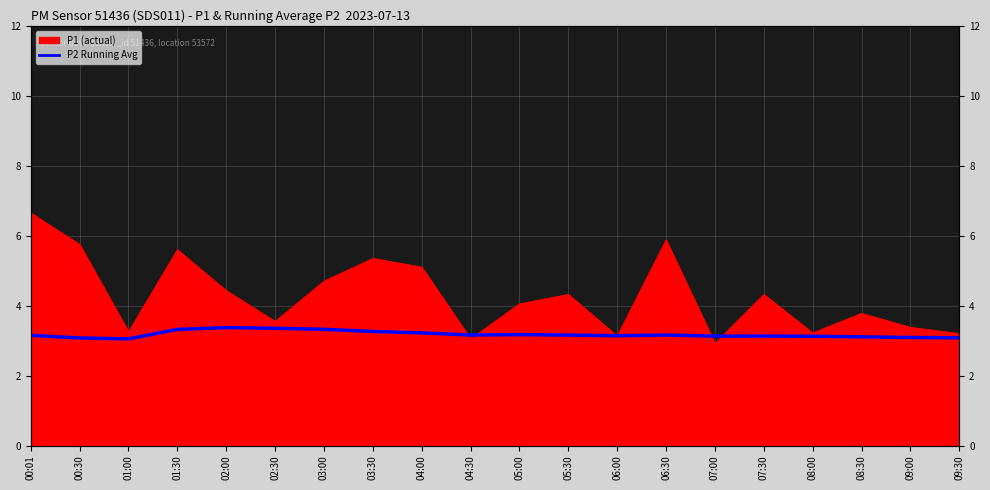

What position from the right is 04:00?

12